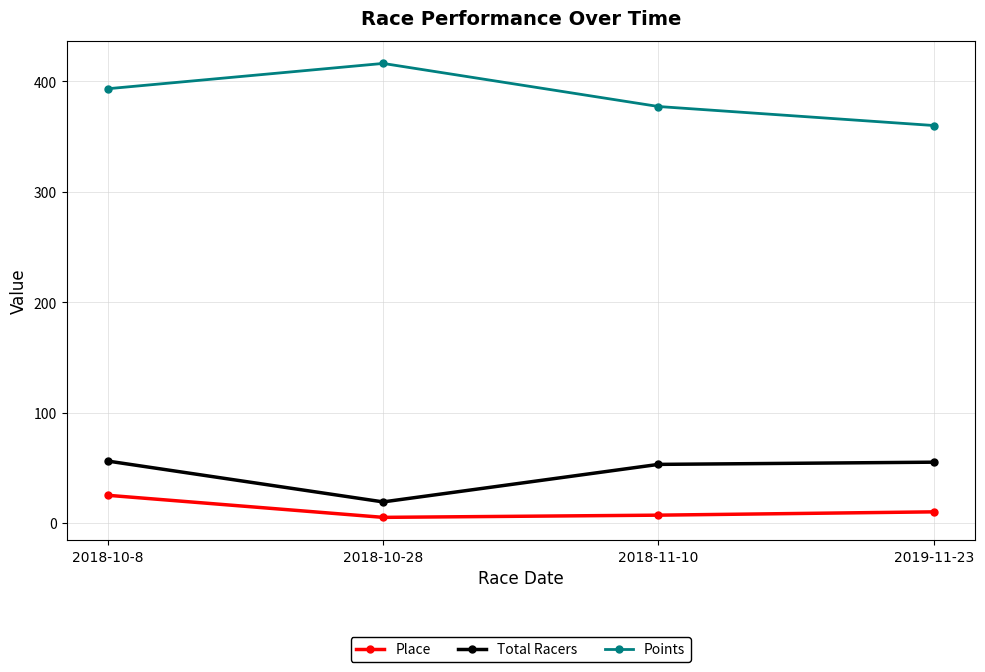

Where does the Points series first go above 393?

2018-10-8